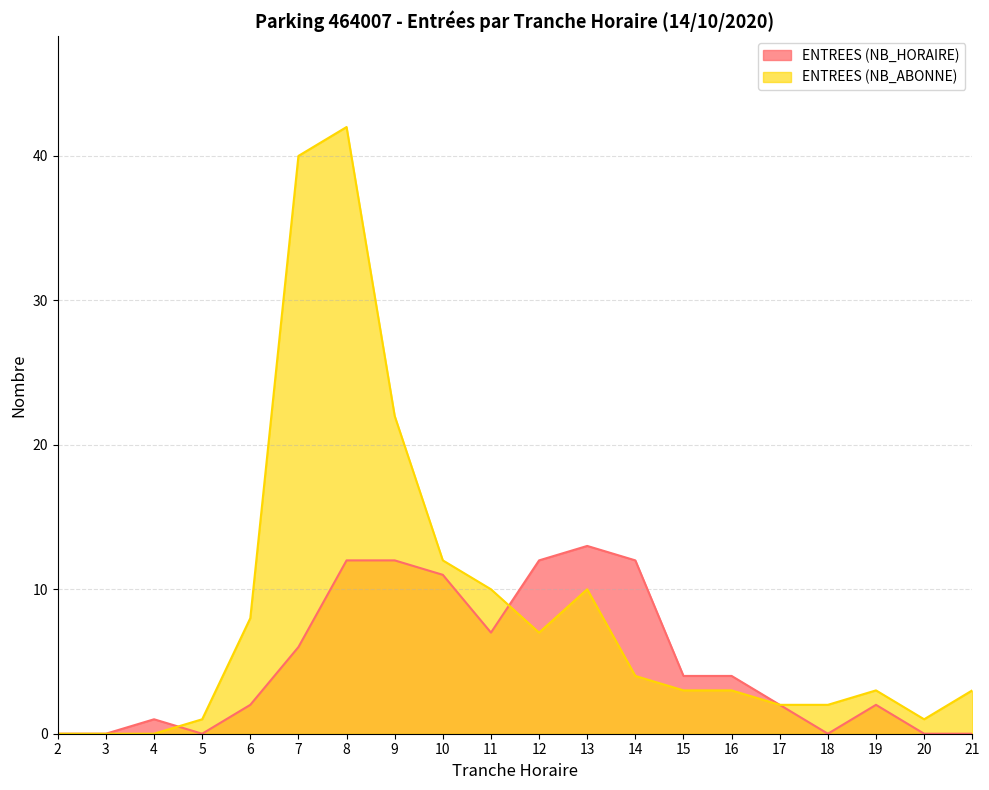

Reading left to right, what are all the values shown in this chart?

ENTREES (NB_HORAIRE): 2=0	3=0	4=1	5=0	6=2	7=6	8=12	9=12	10=11	11=7	12=12	13=13	14=12	15=4	16=4	17=2	18=0	19=2	20=0	21=0
ENTREES (NB_ABONNE): 2=0	3=0	4=0	5=1	6=8	7=40	8=42	9=22	10=12	11=10	12=7	13=10	14=4	15=3	16=3	17=2	18=2	19=3	20=1	21=3